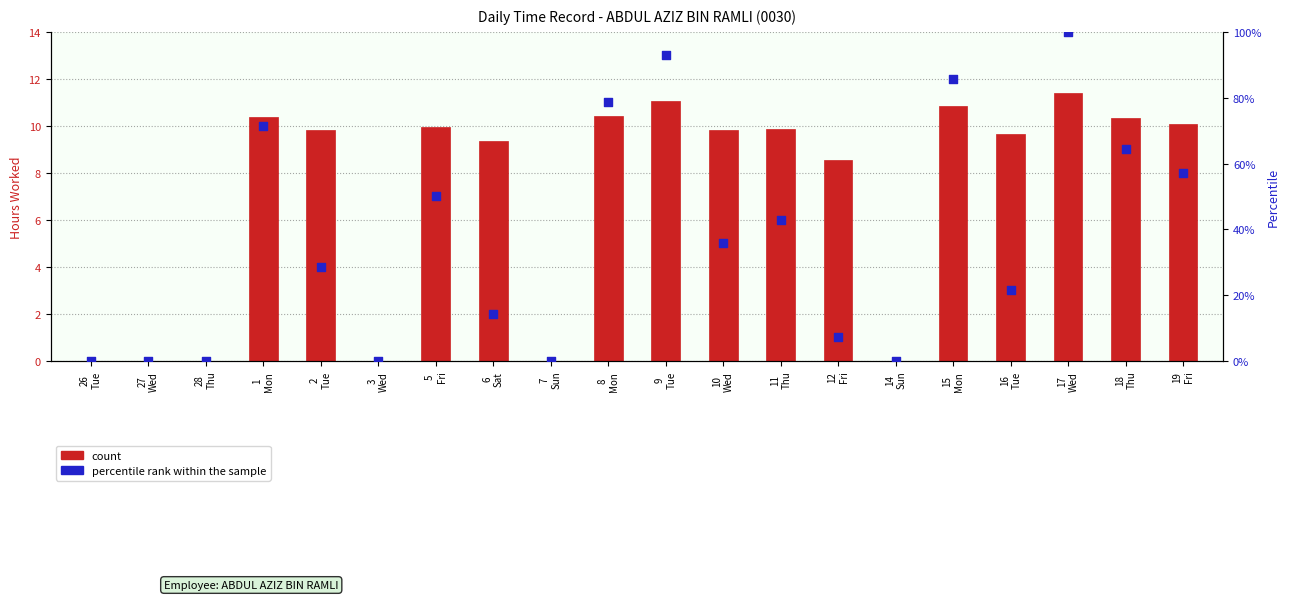

At which category is the sum across all series the highest?

17
Wed